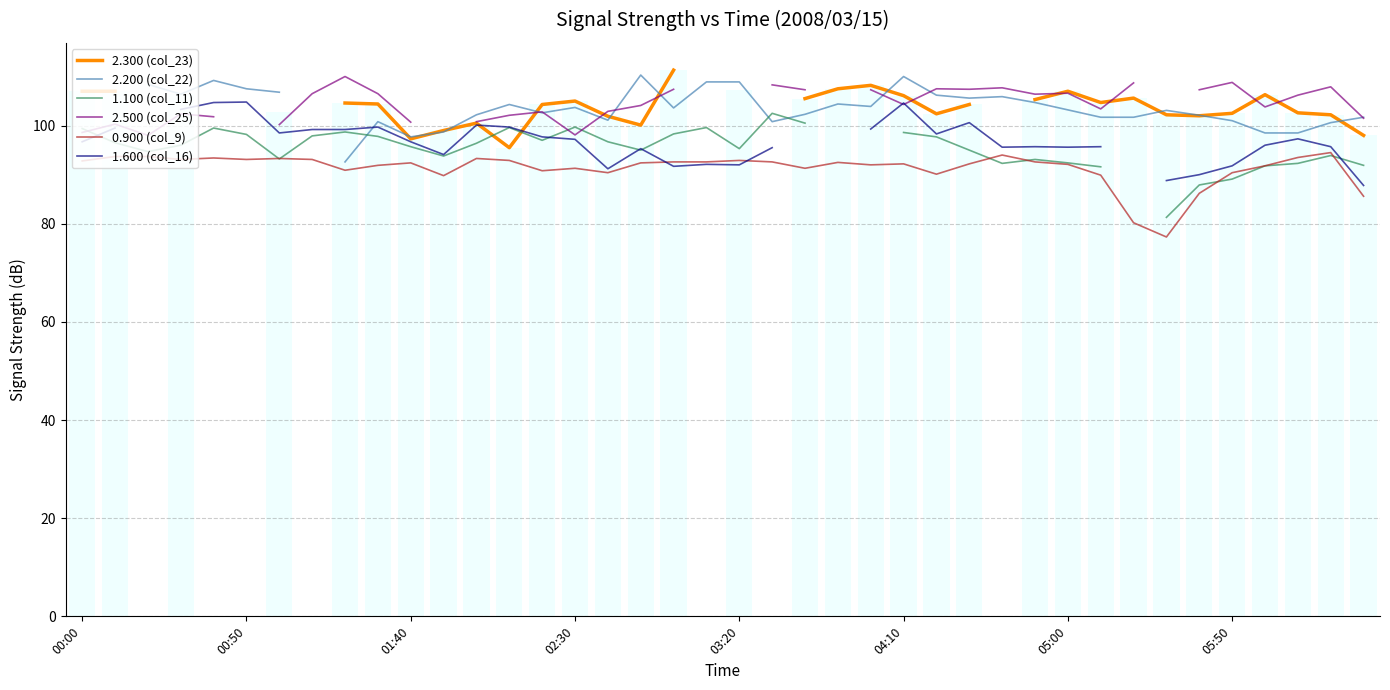

What is the lowest value of the 0.900 (col_9) series?

77.3